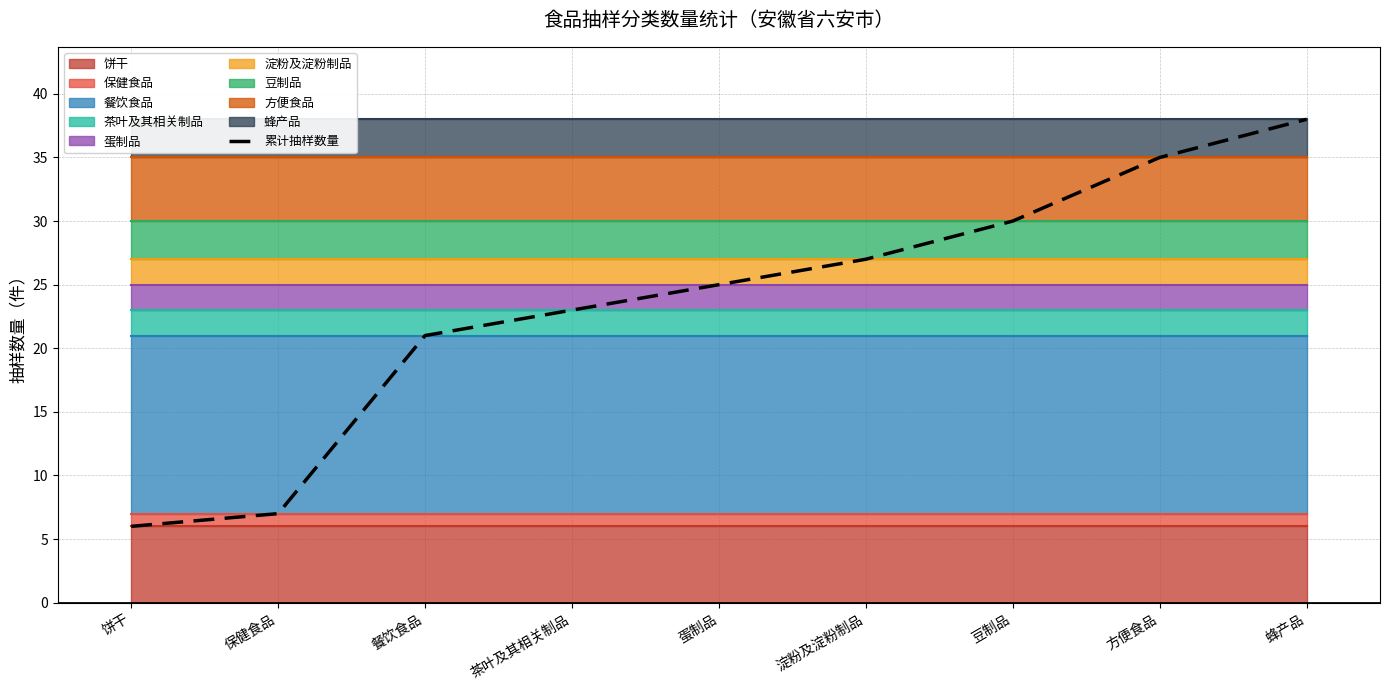

The chart shows a value of 30 at 豆制品. True or false?

True